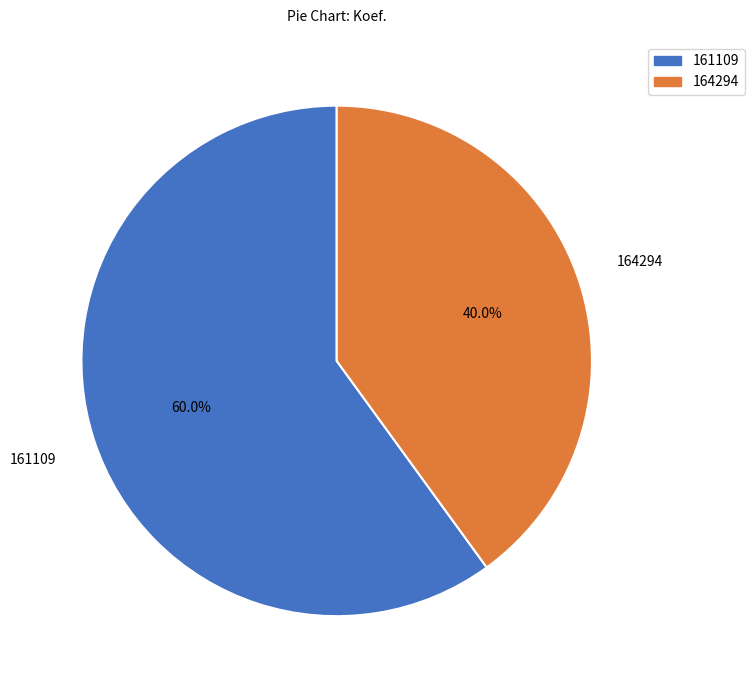

Is it true that 161109 is 60% of the pie?

True